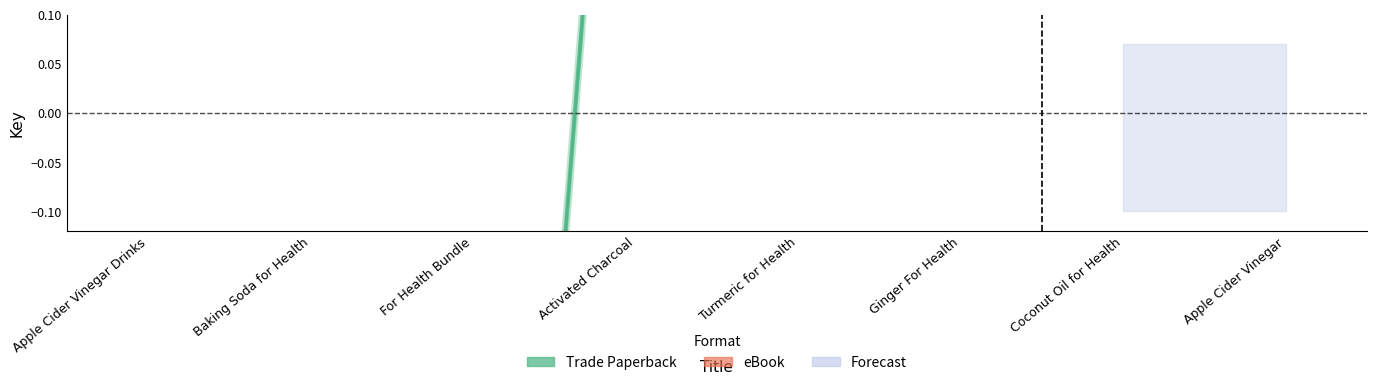

Does the chart display data point markers on the line(s)?

No